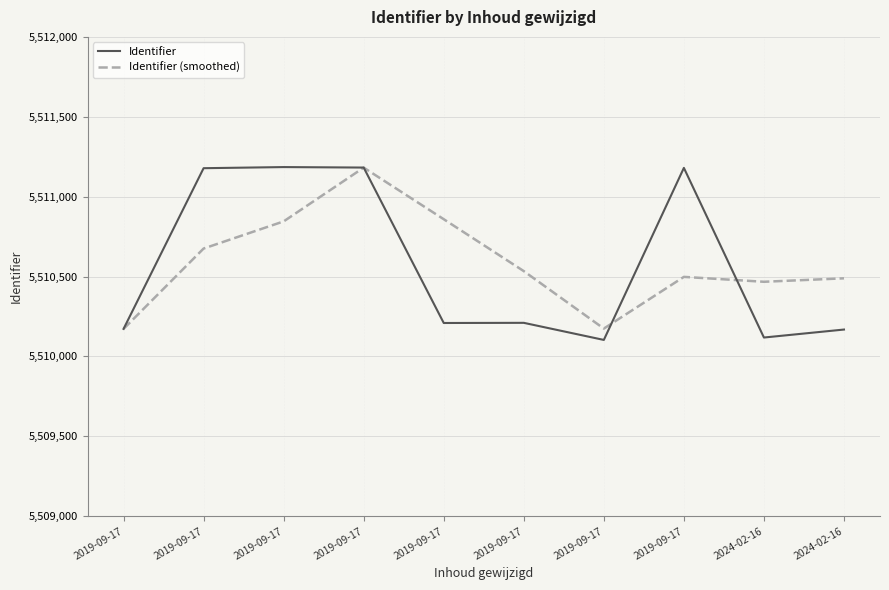

What is the spread (max minus min) of values at 2024-02-16?

349.0